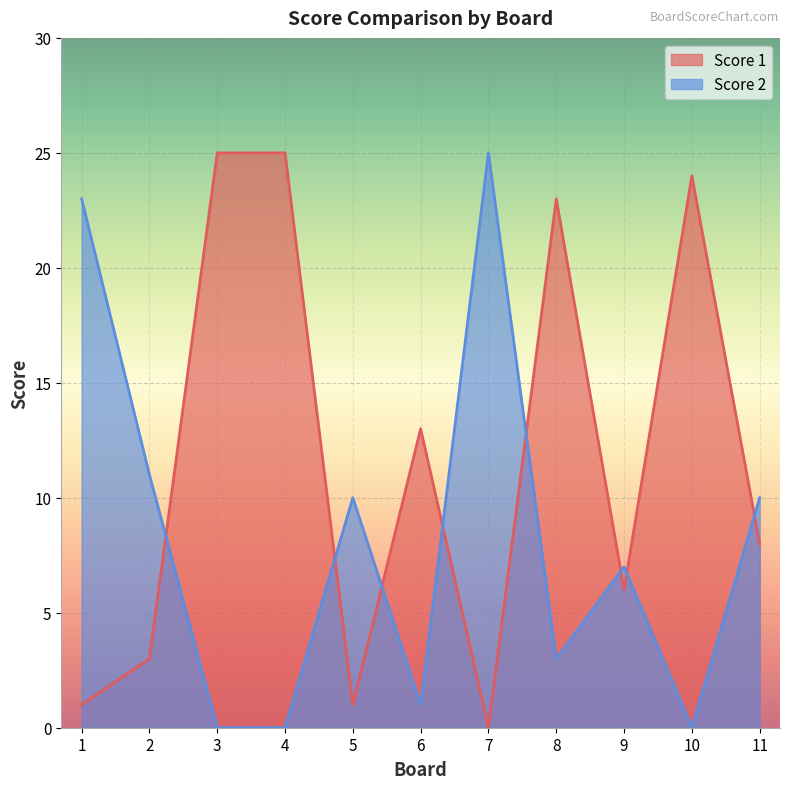

What is the value of the Score 1 point at the 10th from the left?

24